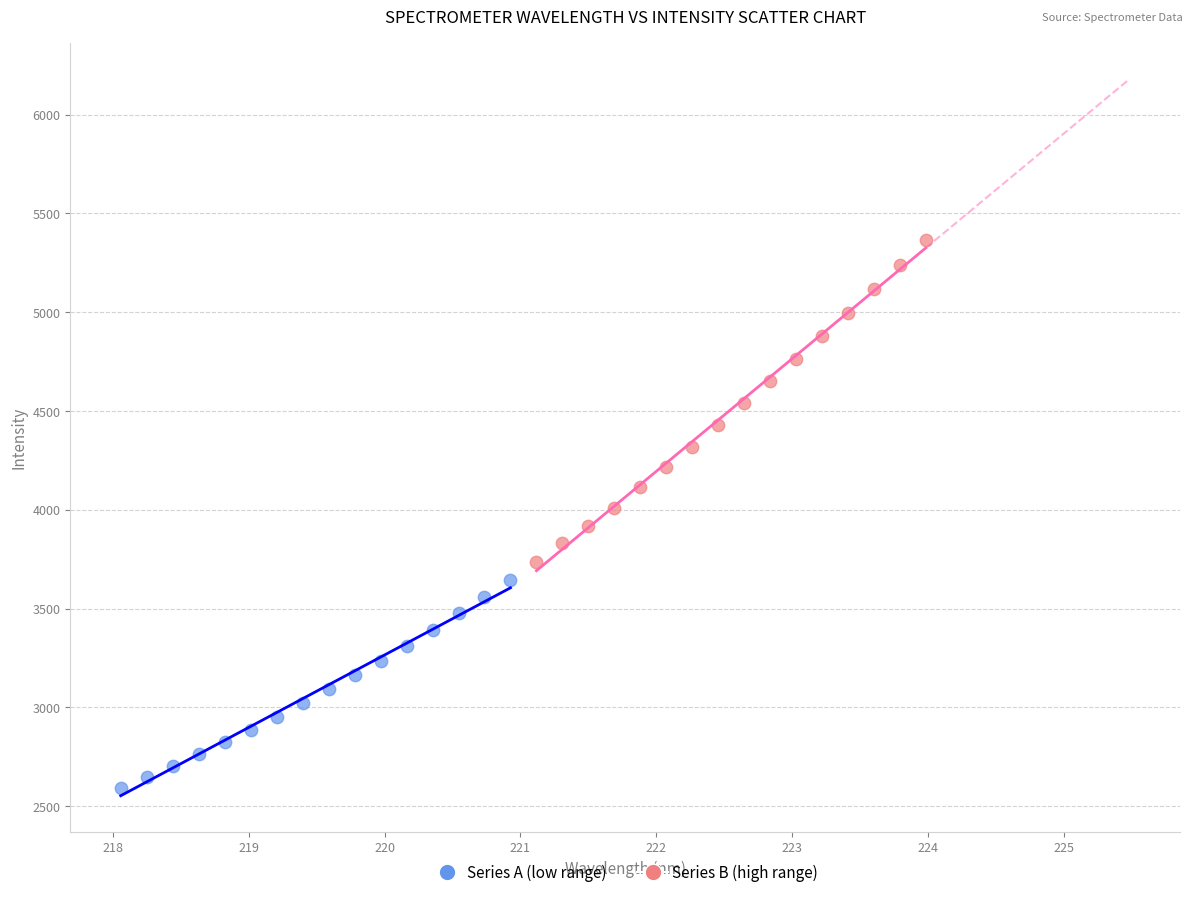

Which series reaches the maximum Y coordinate?

Series B (high range)